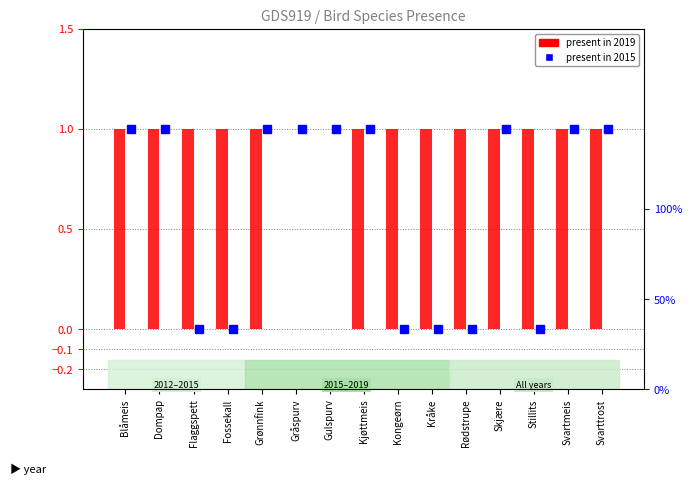

How many 2015 values are between 0 and 1?

15